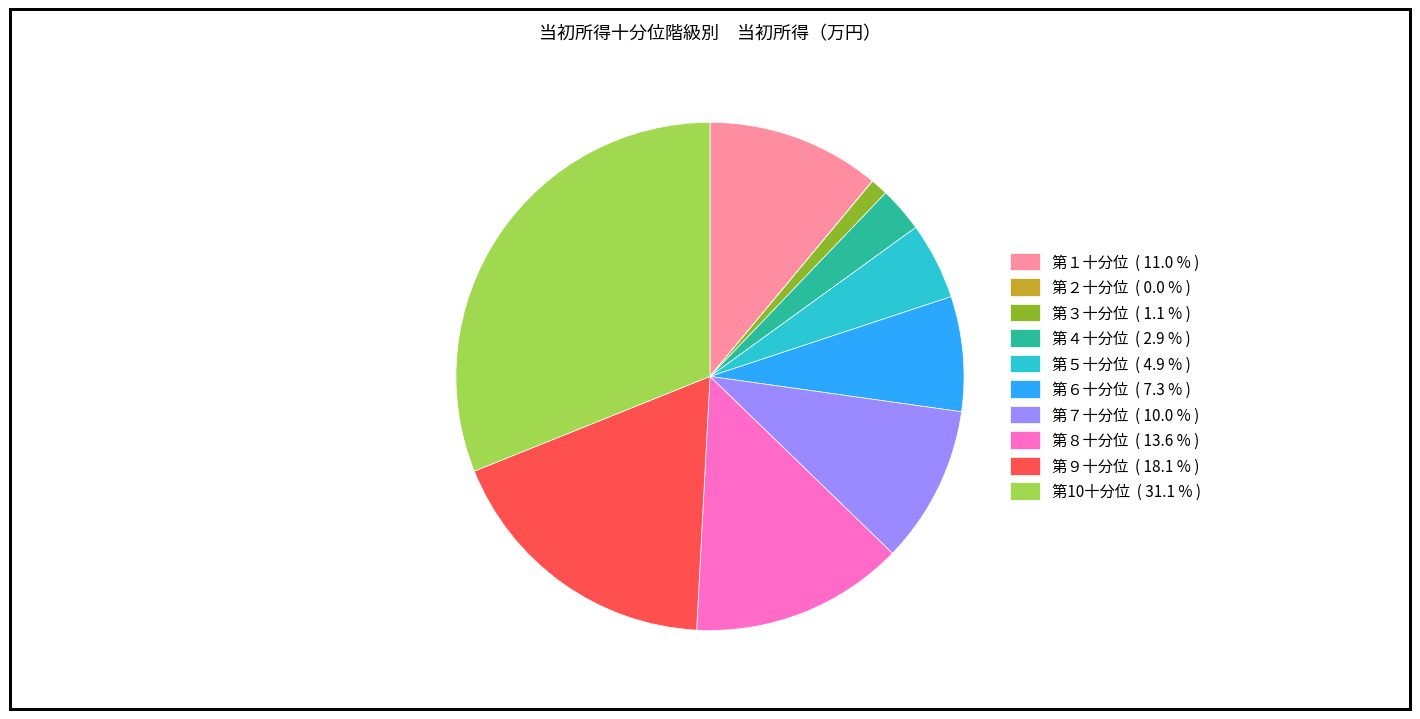

Approximately how many times larger is the value at 第10十分位 ( 31.1 % ) compared to 第８十分位 ( 13.6 % )?

2.3